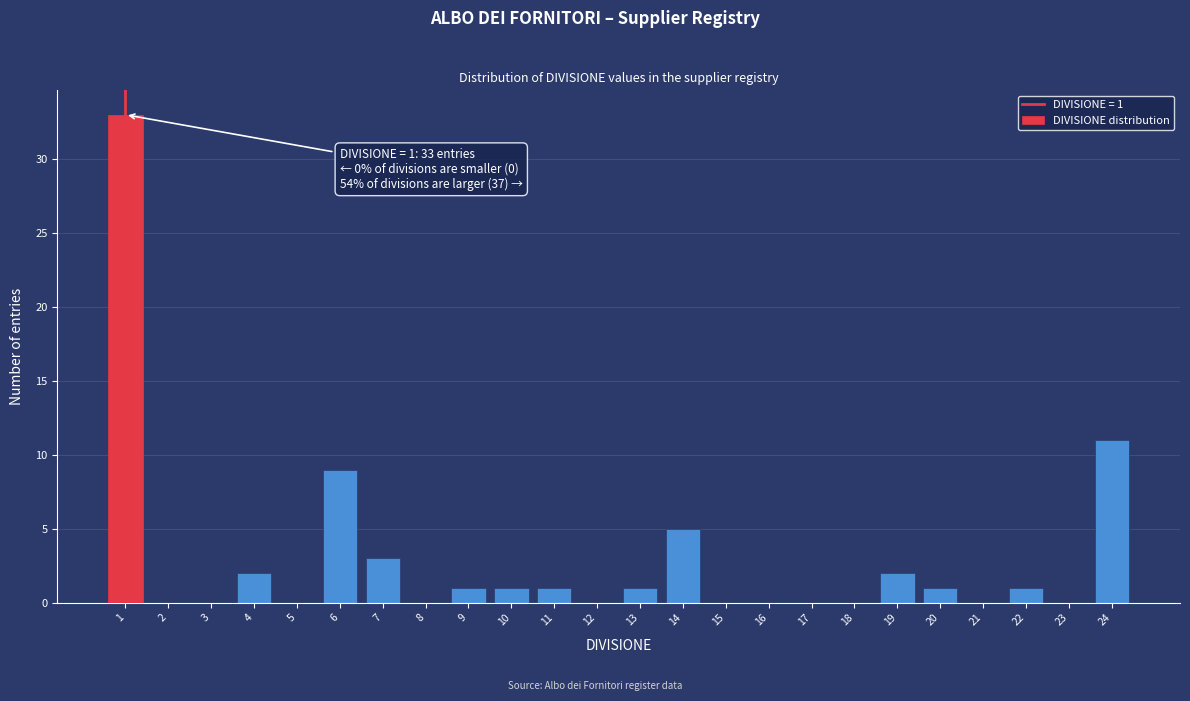

Reading right to left, extract all data points from this chart.

24=11	23=0	22=1	21=0	20=1	19=2	18=0	17=0	16=0	15=0	14=5	13=1	12=0	11=1	10=1	9=1	8=0	7=3	6=9	5=0	4=2	3=0	2=0	1=33